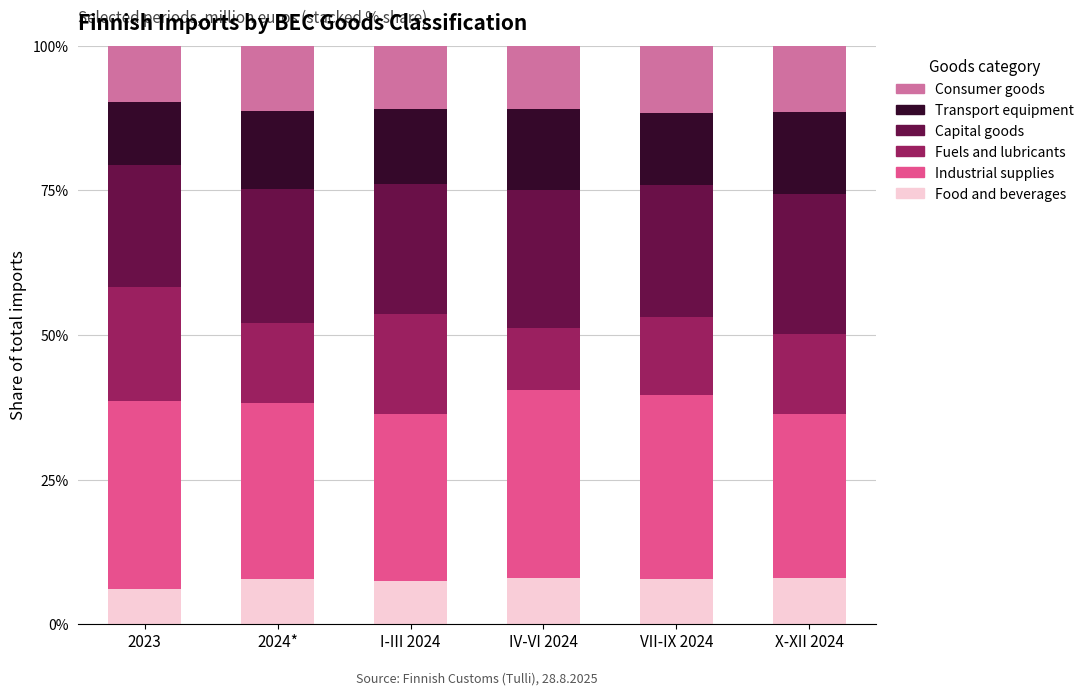

What is the difference between the maximum and minimum values in the Food and beverages series?

2.0